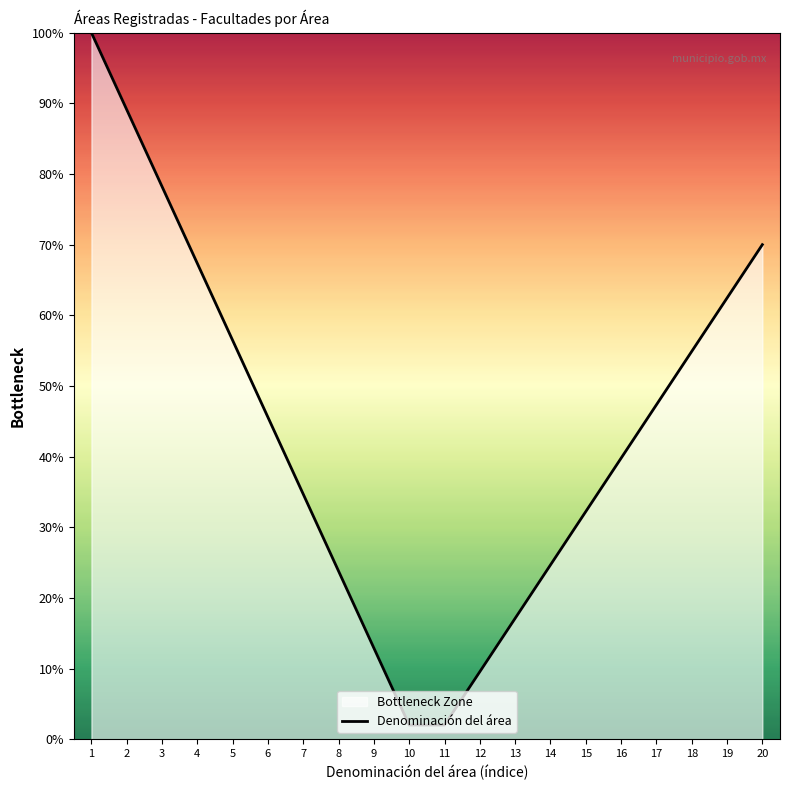

List the labels in order of value, smallest first.

10, 11, 12, 9, 13, 8, 14, 15, 7, 16, 6, 17, 18, 5, 19, 4, 20, 3, 2, 1